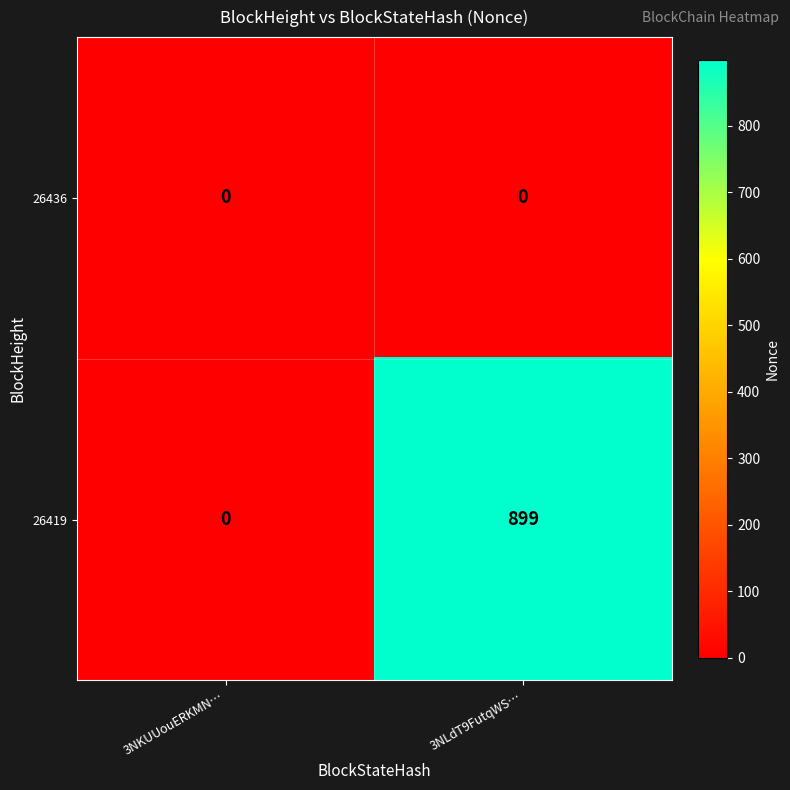

Which series has the largest total across all categories?

26419